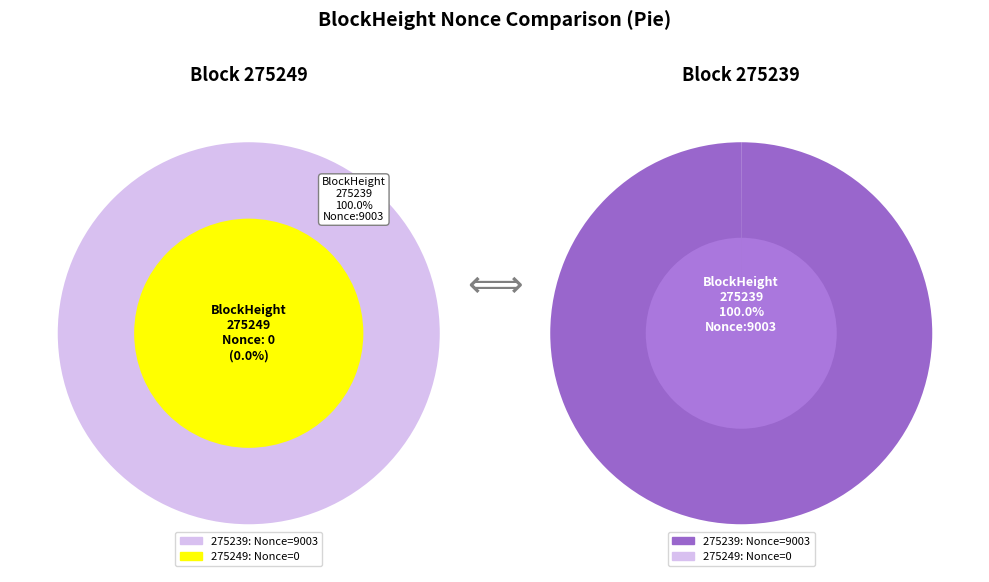

Combined, what portion of the pie is 275249 and 275239?

100.0%